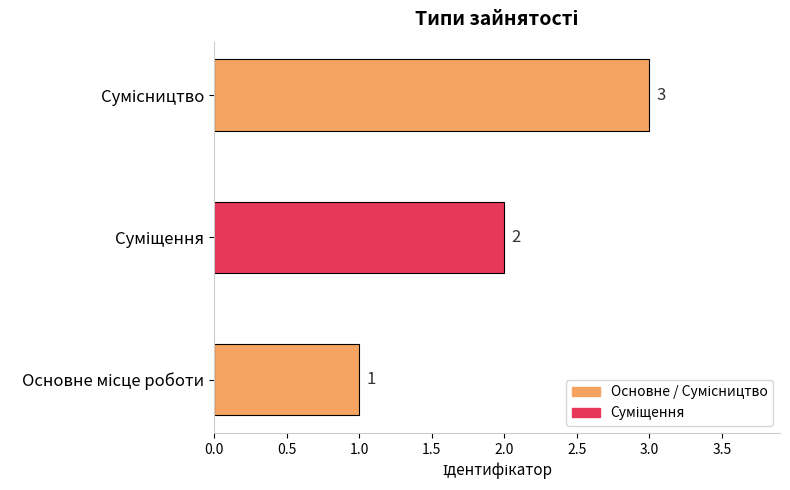

How many values are between 1 and 3?

3